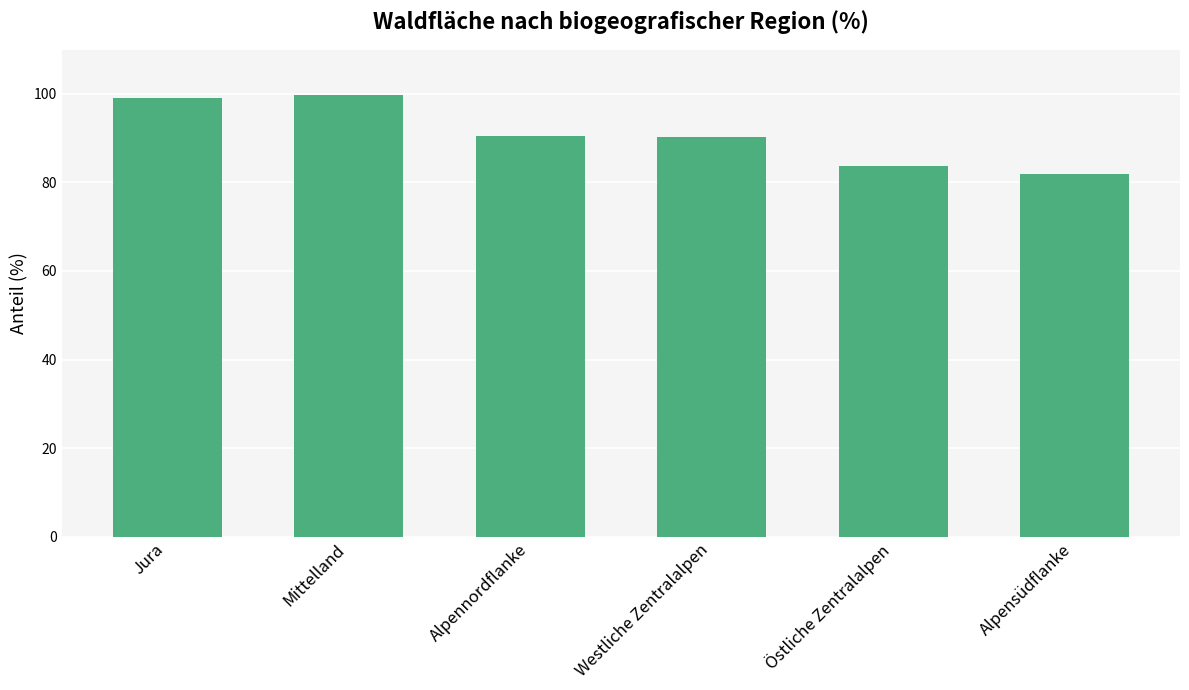

What is the average value?

90.9